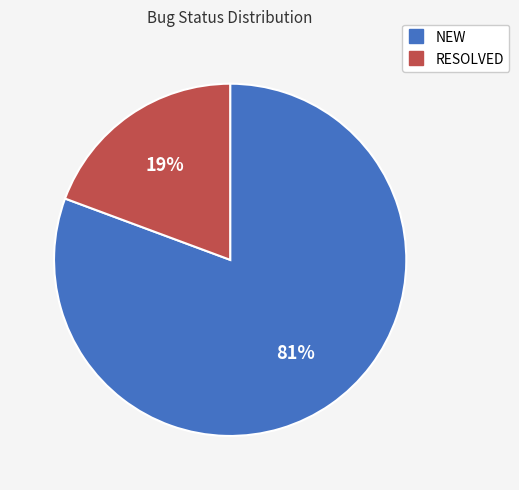

Does any single category account for the majority?

Yes